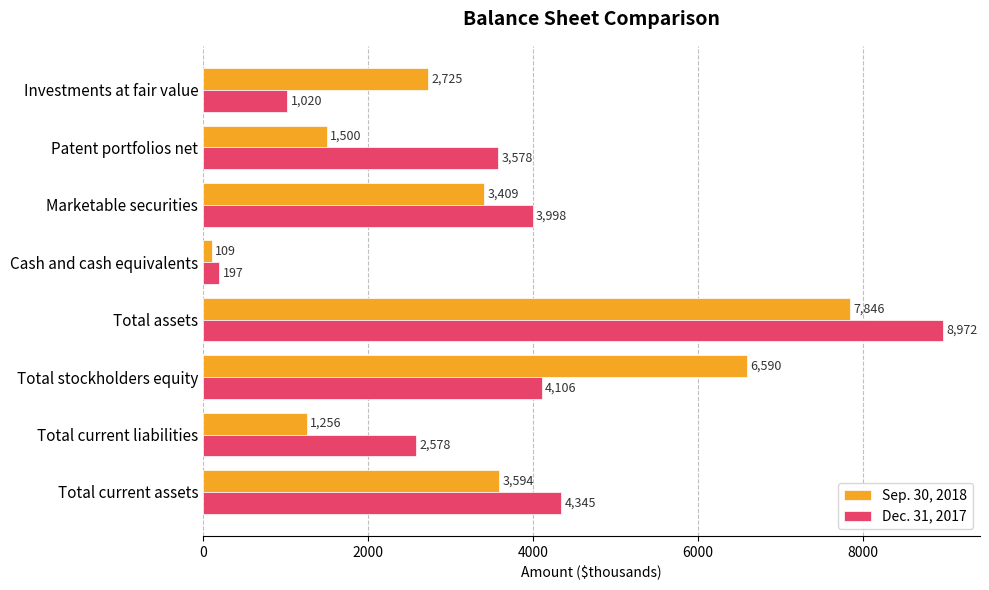

Where is Dec. 31, 2017 nearest to the value 4584?

Total current assets